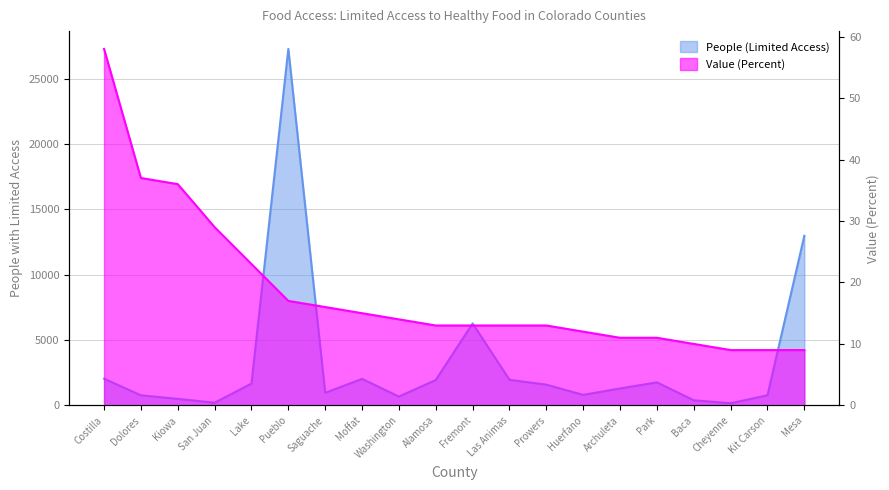

Where does the People (Limited Access) series first go above 1584?

Costilla